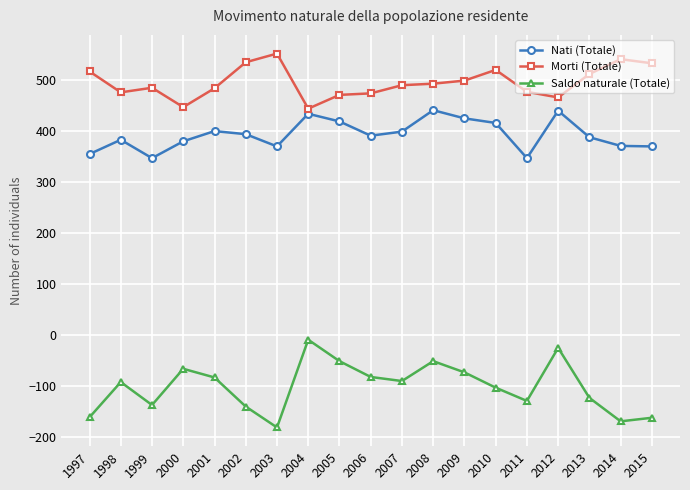

The Saldo naturale (Totale) series shows -74 at 2009. True or false?

True